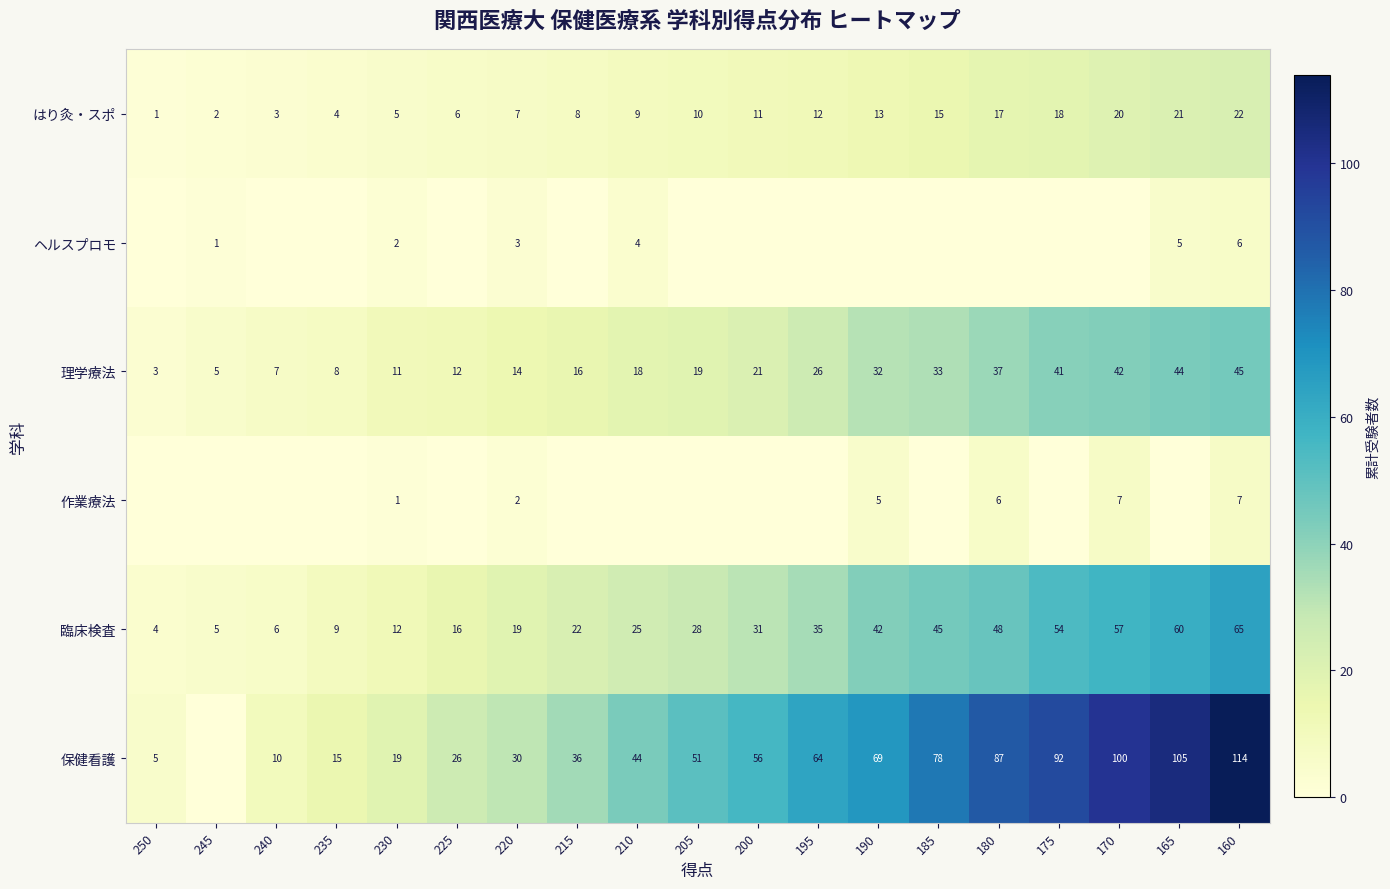

Rank the categories by はり灸・スポ value from highest to lowest.

160, 165, 170, 175, 180, 185, 190, 195, 200, 205, 210, 215, 220, 225, 230, 235, 240, 245, 250